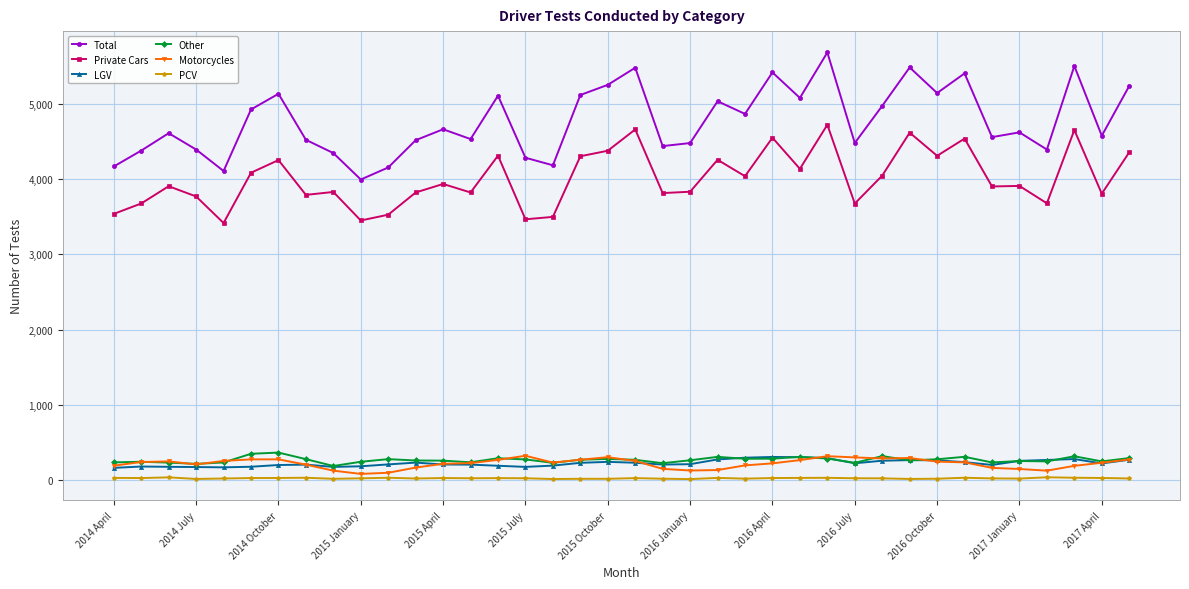

Which series has the largest total across all categories?

Total